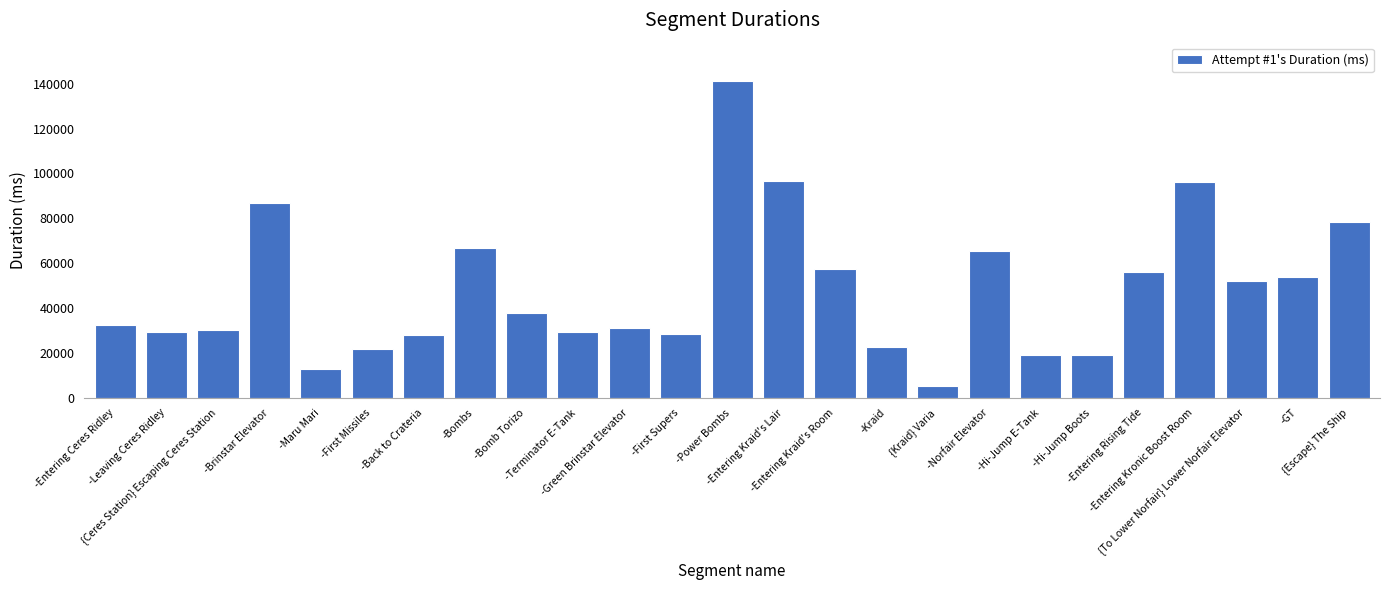

What is the maximum value shown in the chart?

141328